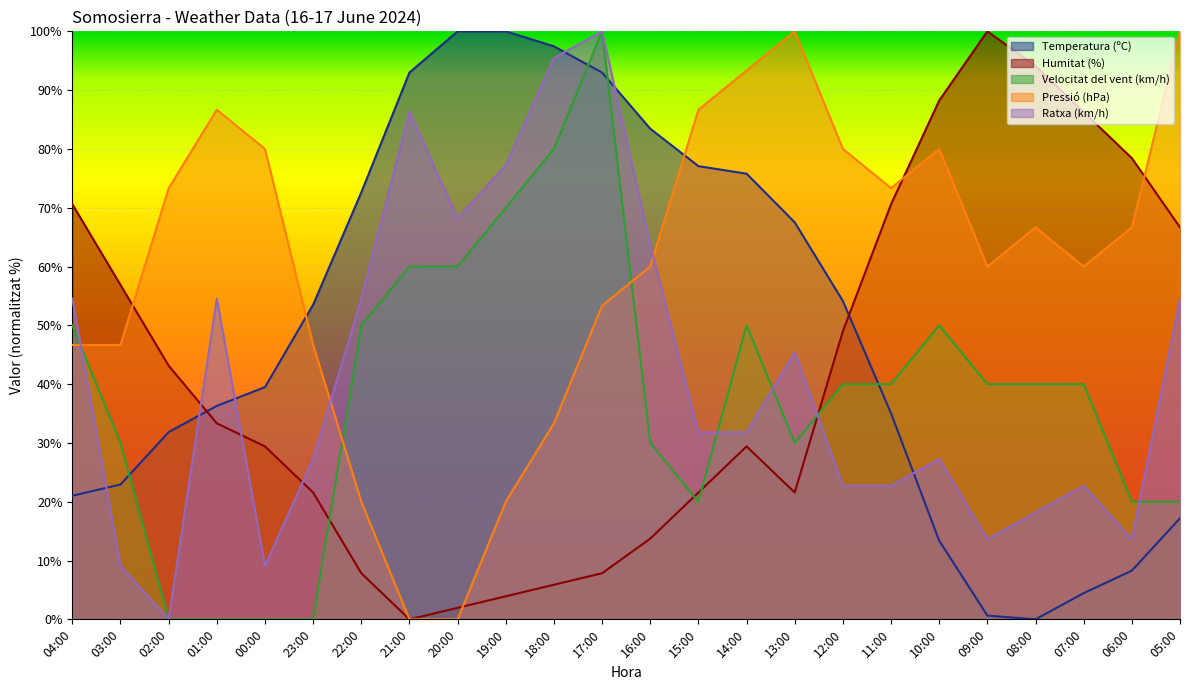

True or false: Velocitat del vent (km/h) has a value of 65.2 at 14:00.

False